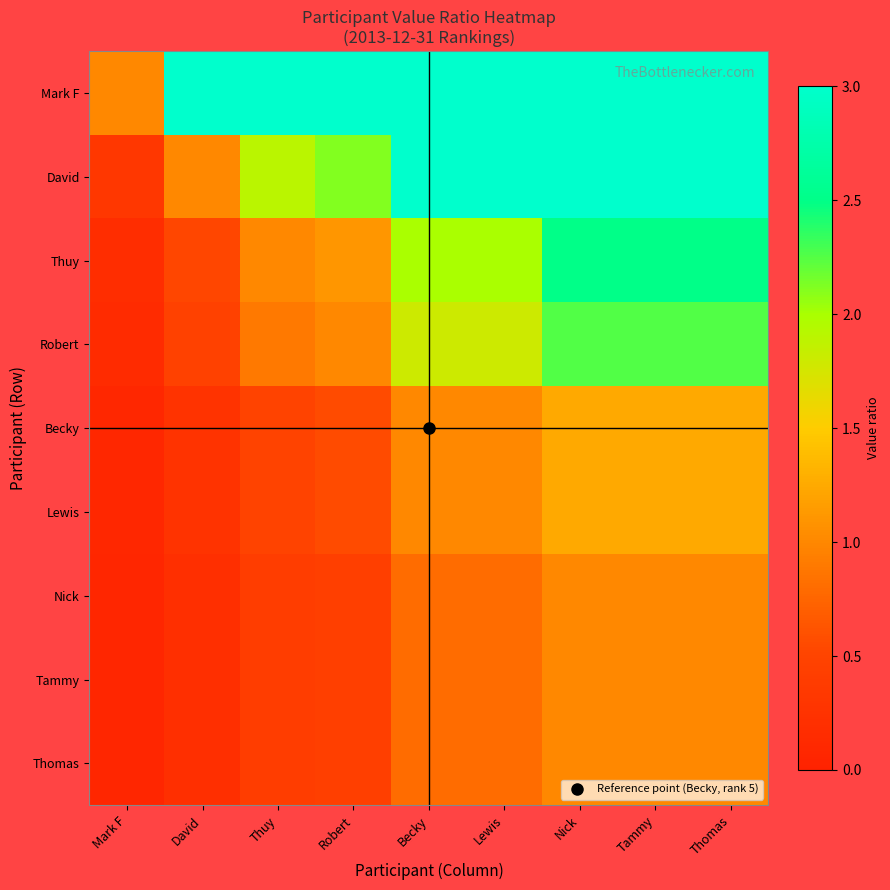

Which series has the largest total across all categories?

Mark F